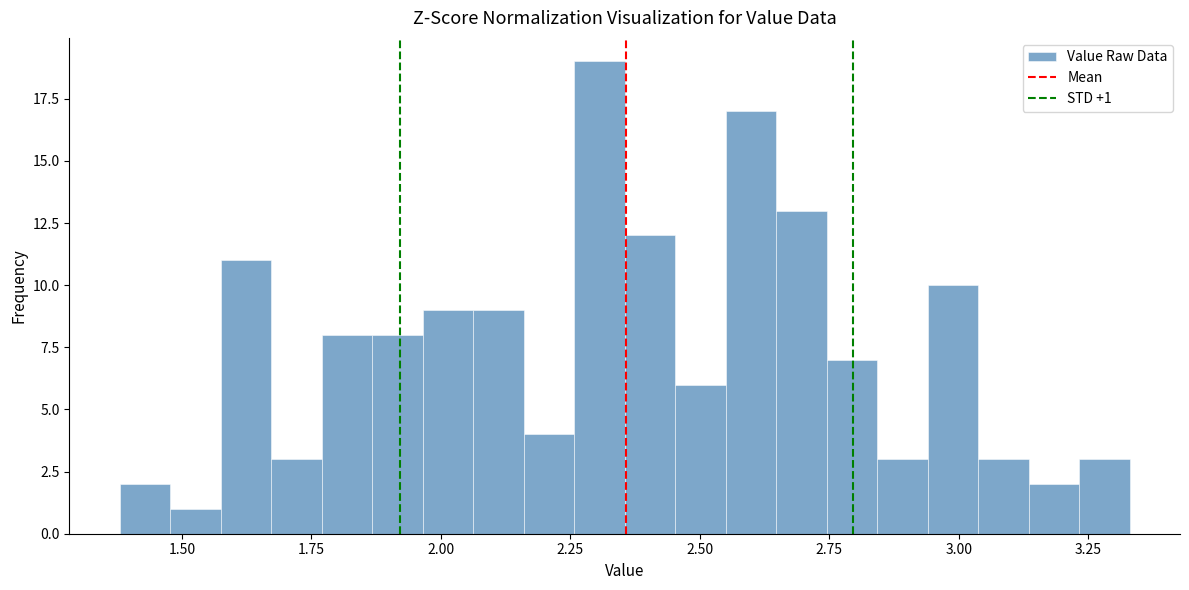

Around what value on the x-axis is the tallest bar? Give the approximate position of its centre, as read against the axis.

2.30